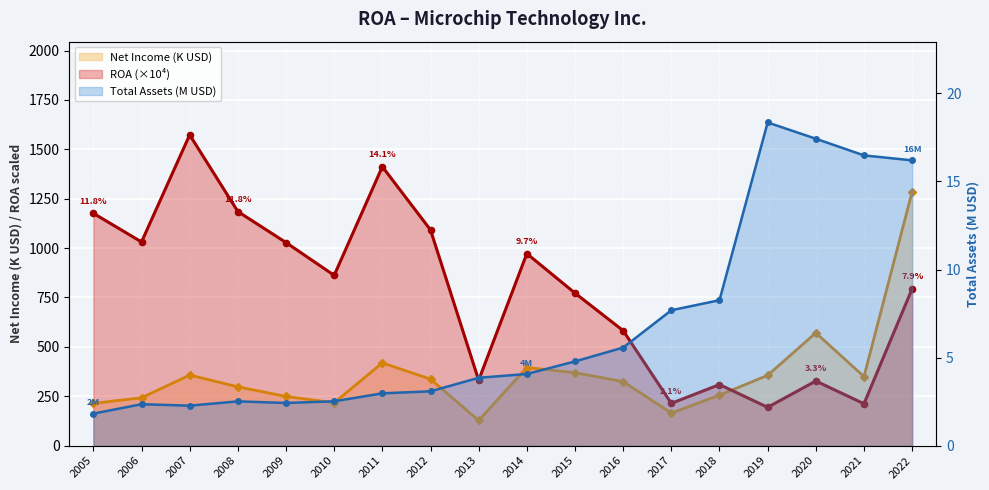

What is the sum of the ROA (×10⁴) values at 2019 and 2007?

1767.0